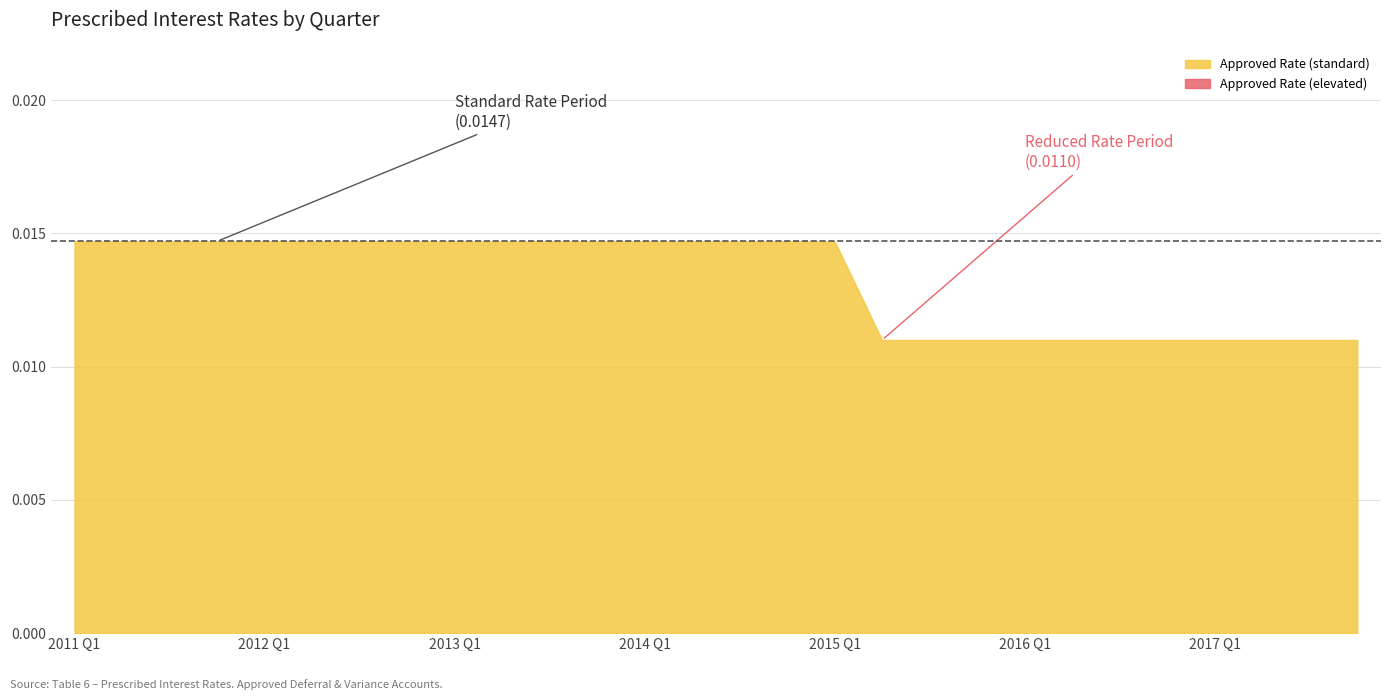

Which category has the lowest value in the Approved Rate series?

2015 Q2